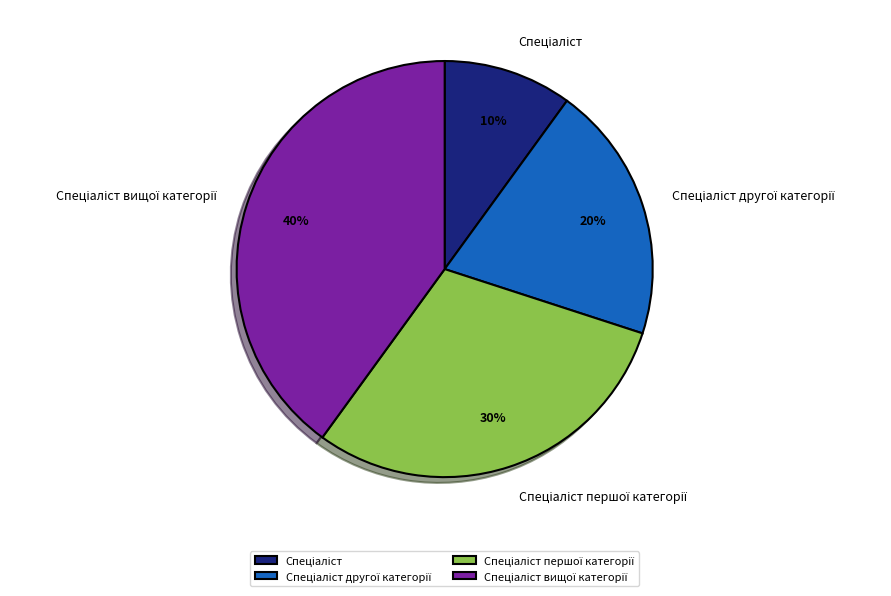

Does any single category account for the majority?

No